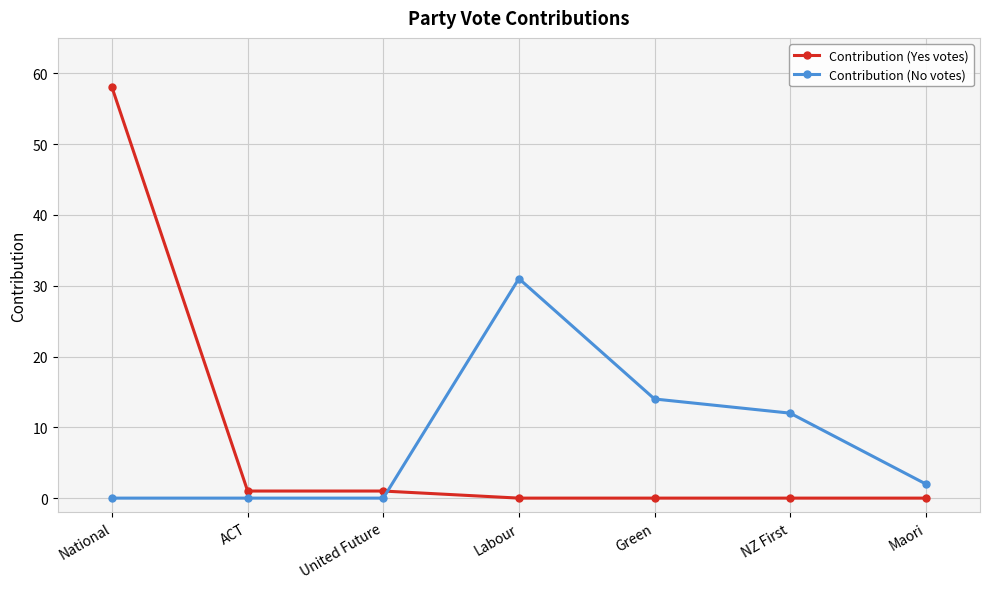

In Contribution (No votes), how many points are higher than both neighbors (excluding endpoints)?

1